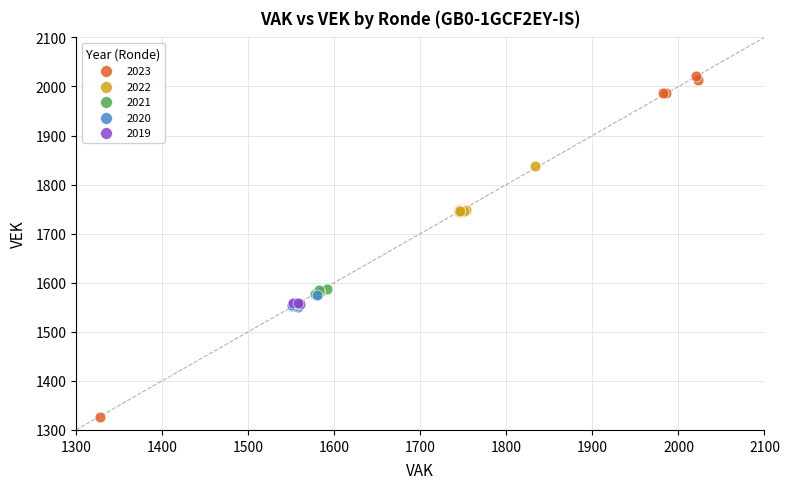

Which series contains the highest Y value?

2023